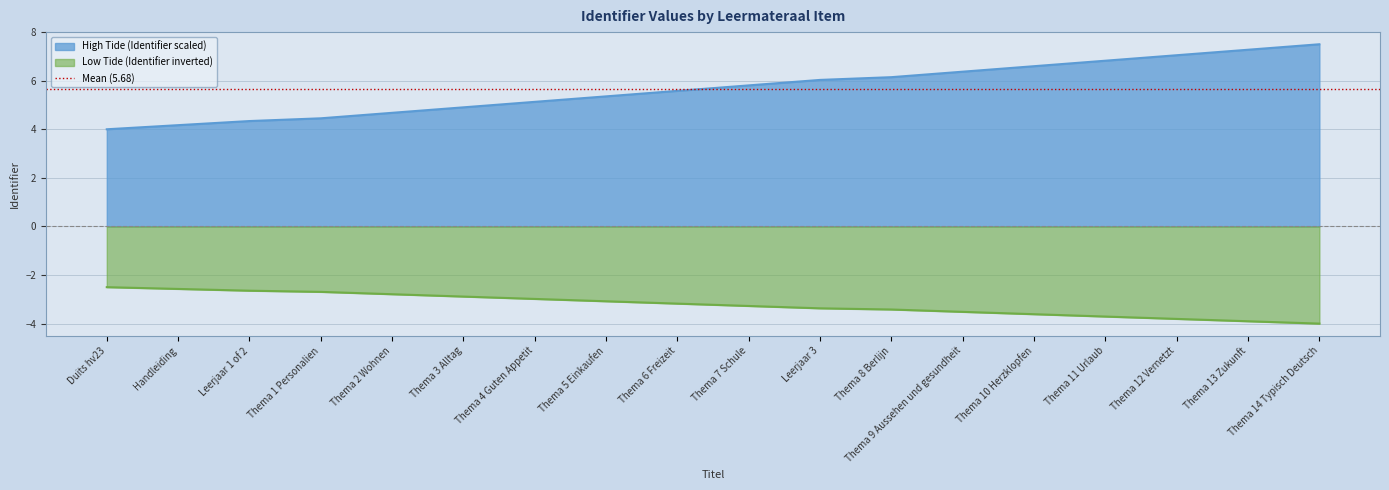

What is the change in value from Handleiding to Thema 14 Typisch Deutsch?

+3.3